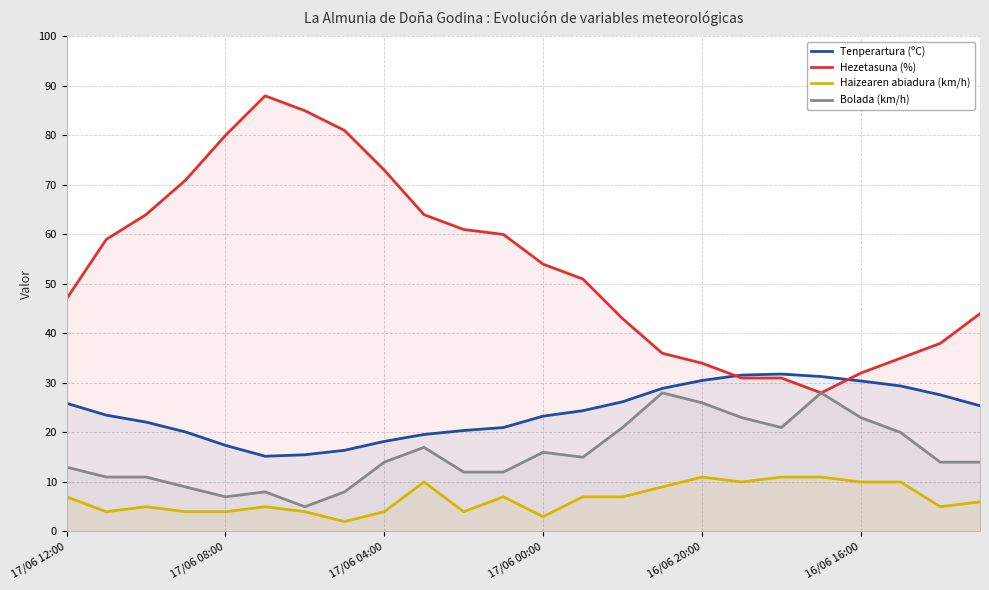

What is the total value across all series at 16/06 20:00?

101.5